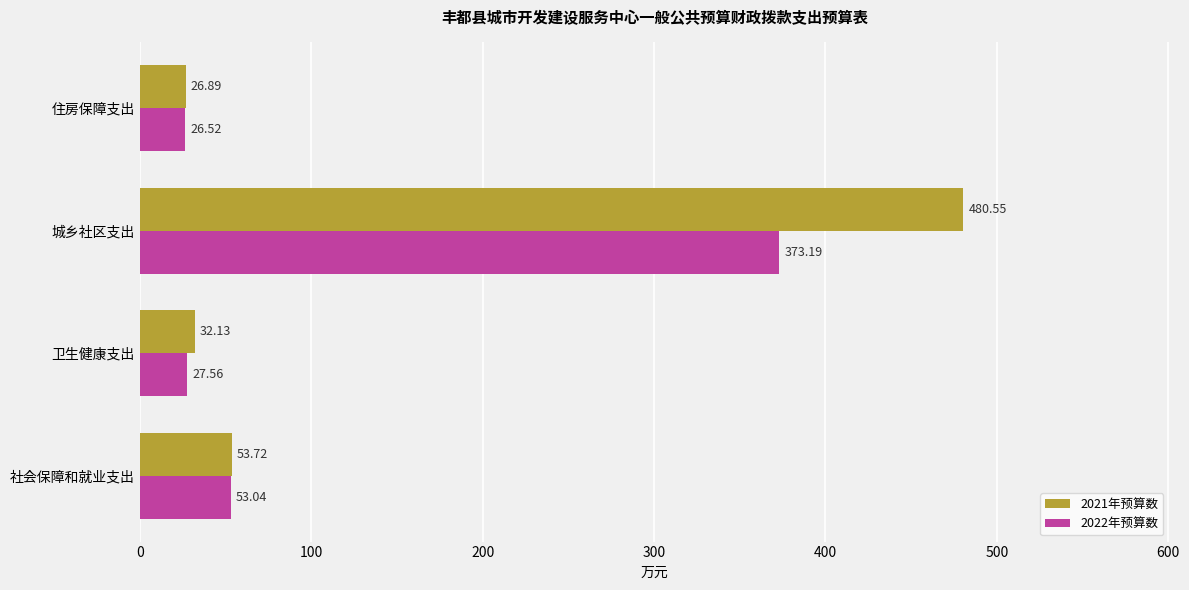

At which category does the chart reach its peak across all series?

城乡社区支出